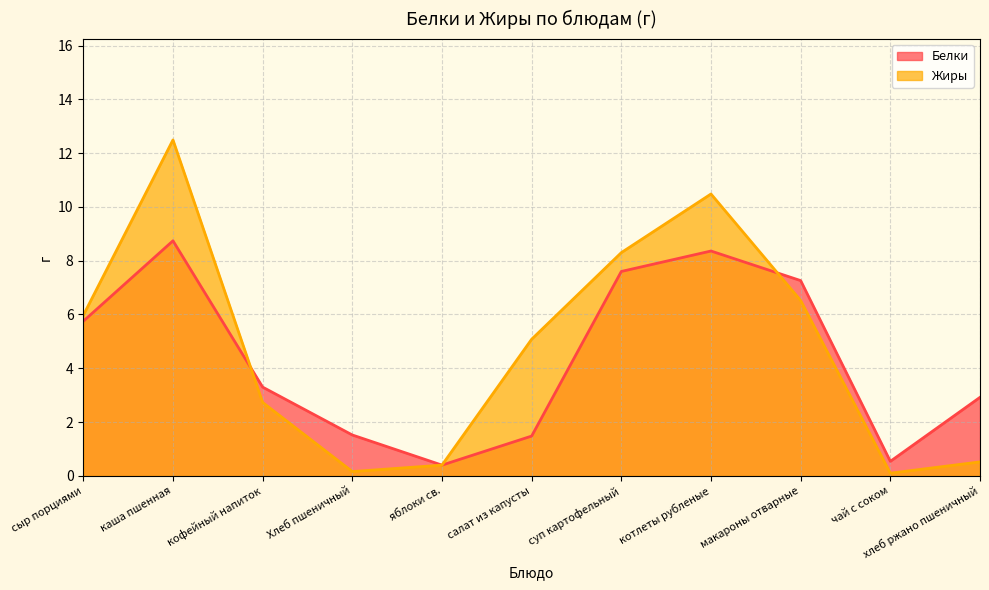

True or false: Белки has more than 0 points higher than both neighbors.

True